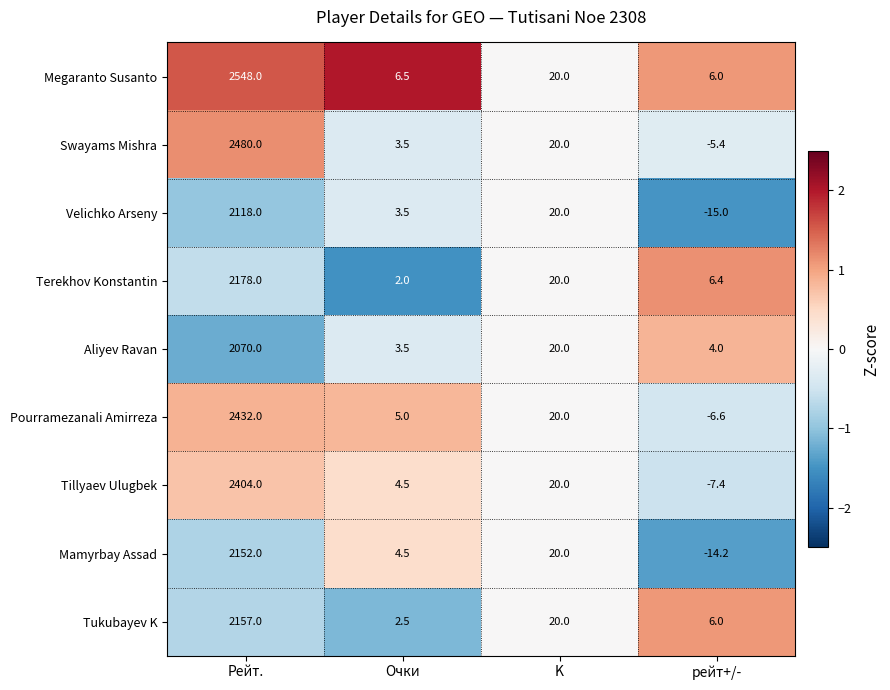

What is the highest value of the Mamyrbay Assad series?

2152.0